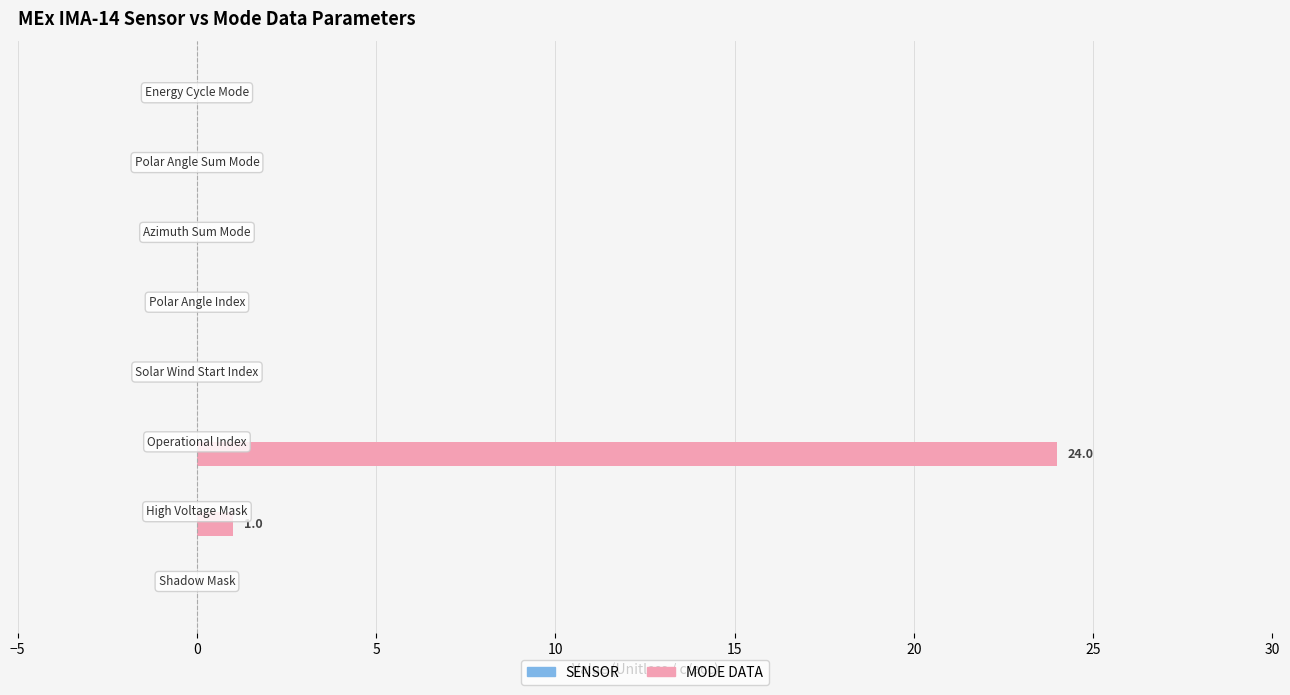

What is the sum of all values?

25